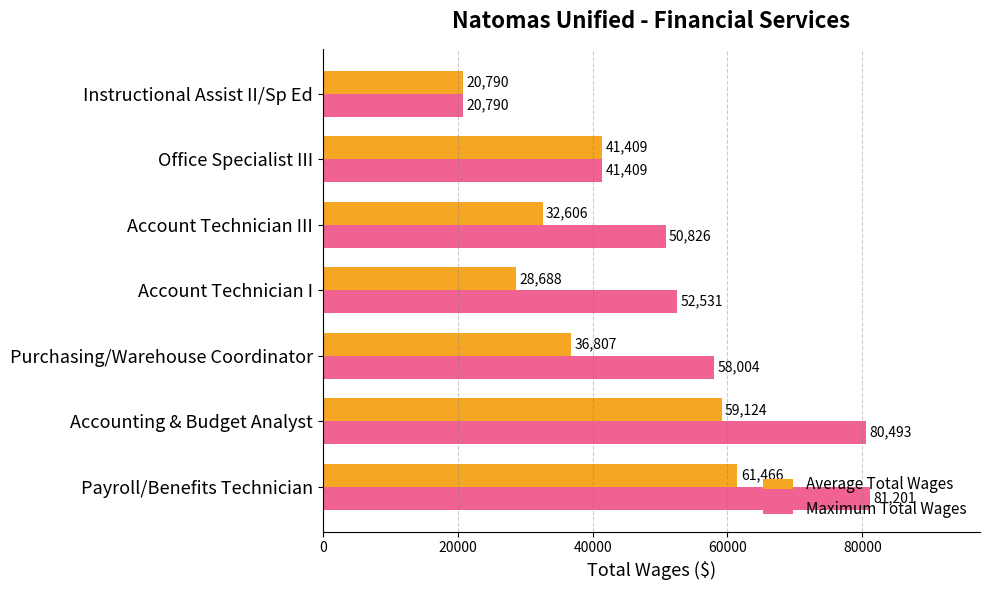

What is the approximate value of Maximum Total Wages at Account Technician III?

50826.0